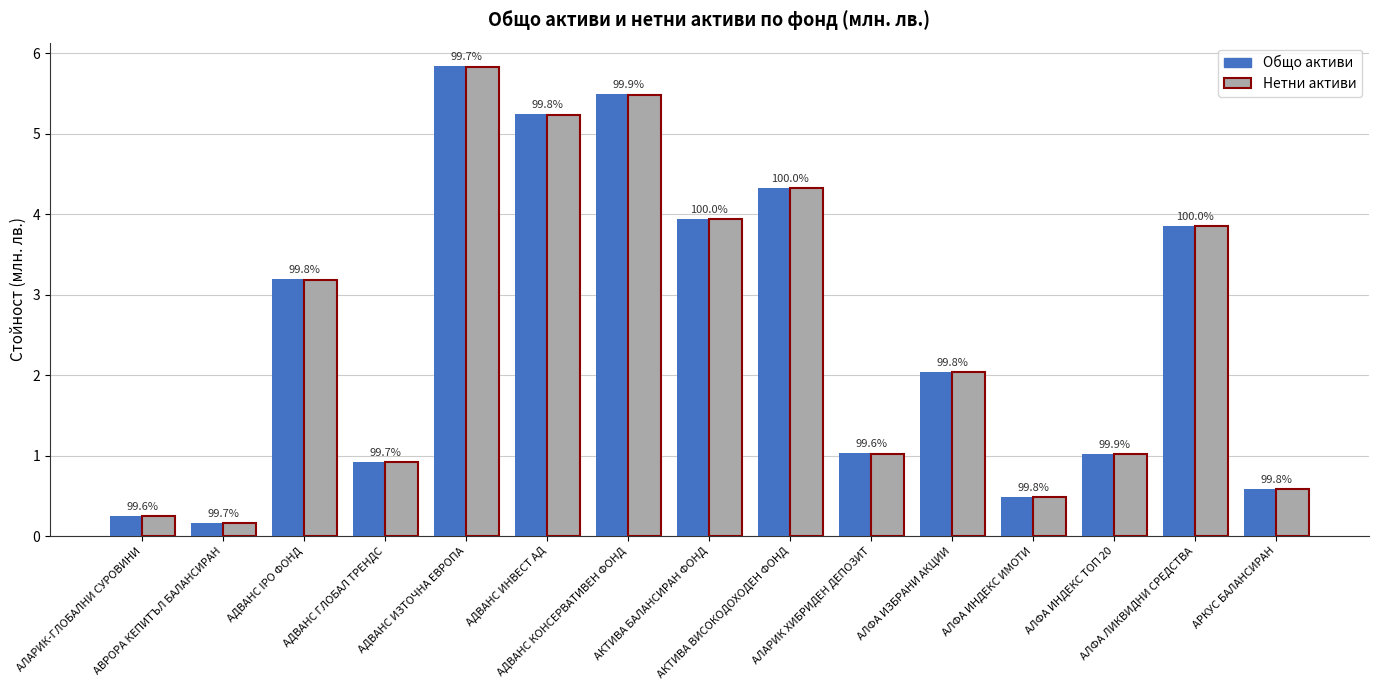

What are all the series names shown in the legend?

Общо активи, Нетни активи